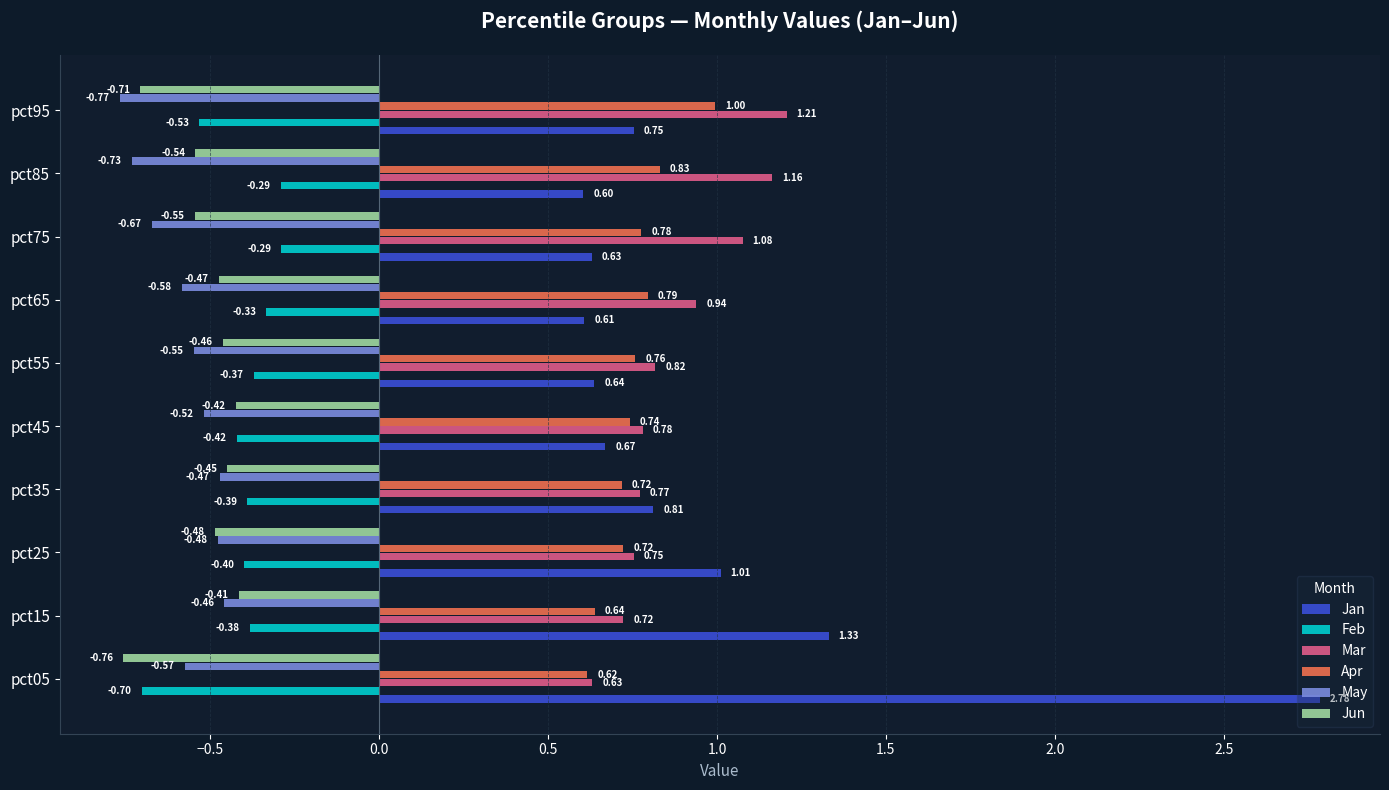

What is the sum of all Feb values?

-4.1